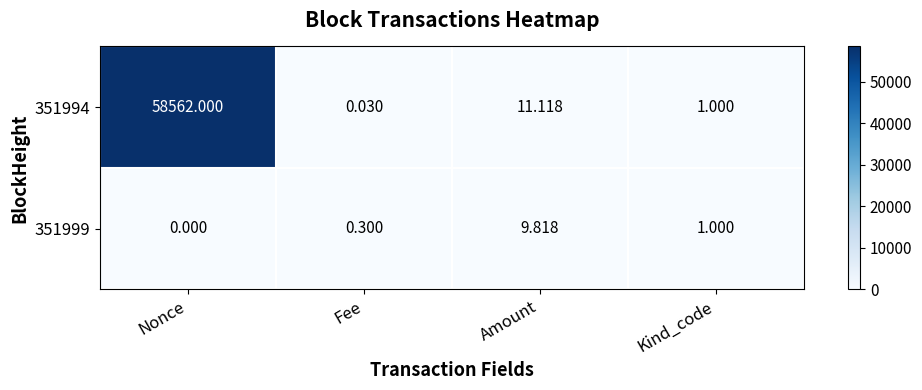

At which category is the sum across all series the highest?

Nonce